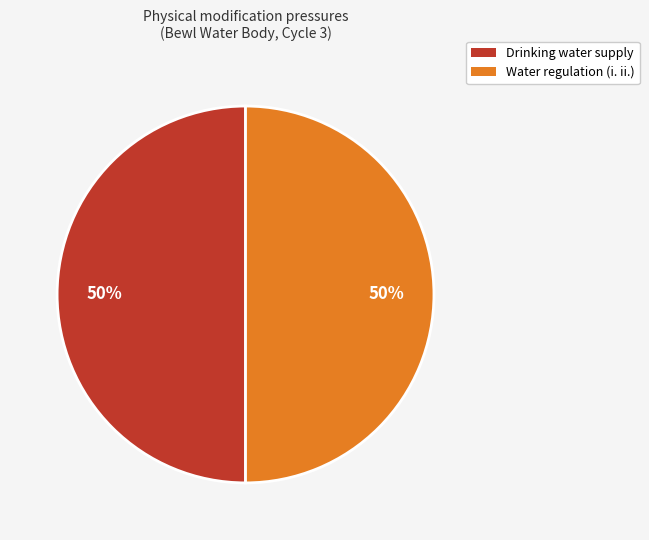

Approximately how many times larger is the value at Water regulation (i. ii.) compared to Drinking water supply?

1.0